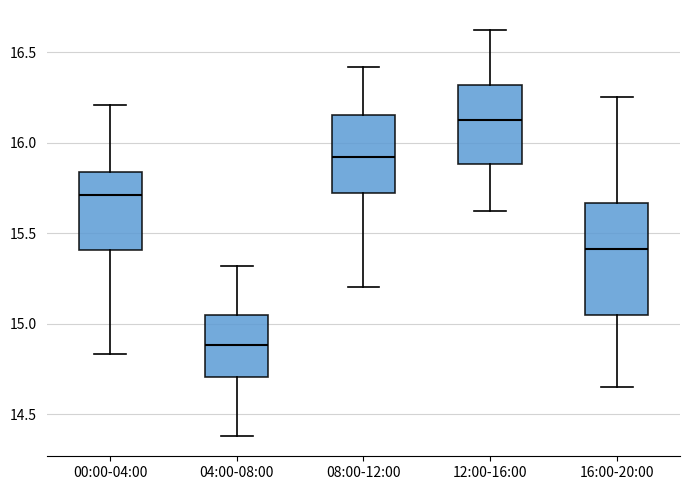

Reading left to right, read every box against the y-axis: the position of its median line, the range the box covers, and the ends of its whiskers. The values are not printed on the chart, so give them approximately, as read against the axis.

00:00-04:00: median 15.70, box 15.40 to 15.85, whiskers 14.85 to 16.20
04:00-08:00: median 14.90, box 14.70 to 15.05, whiskers 14.40 to 15.30
08:00-12:00: median 15.90, box 15.70 to 16.15, whiskers 15.20 to 16.40
12:00-16:00: median 16.15, box 15.90 to 16.30, whiskers 15.60 to 16.60
16:00-20:00: median 15.40, box 15.05 to 15.65, whiskers 14.65 to 16.25